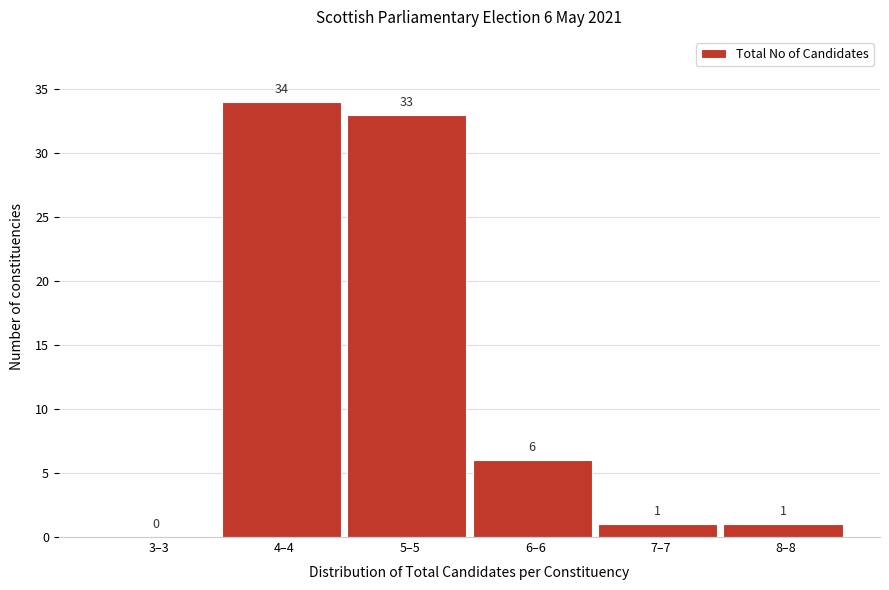

Reading left to right, transcribe all the data shown in this chart.

3–3=0	4–4=34	5–5=33	6–6=6	7–7=1	8–8=1